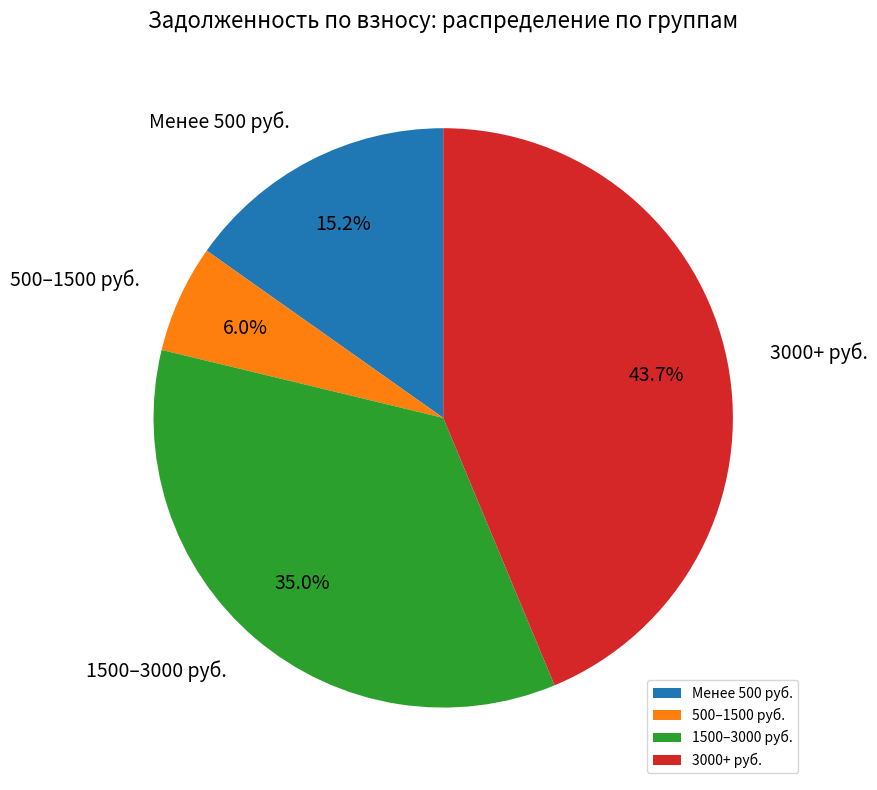

Which slice is the largest?

3000+ руб.